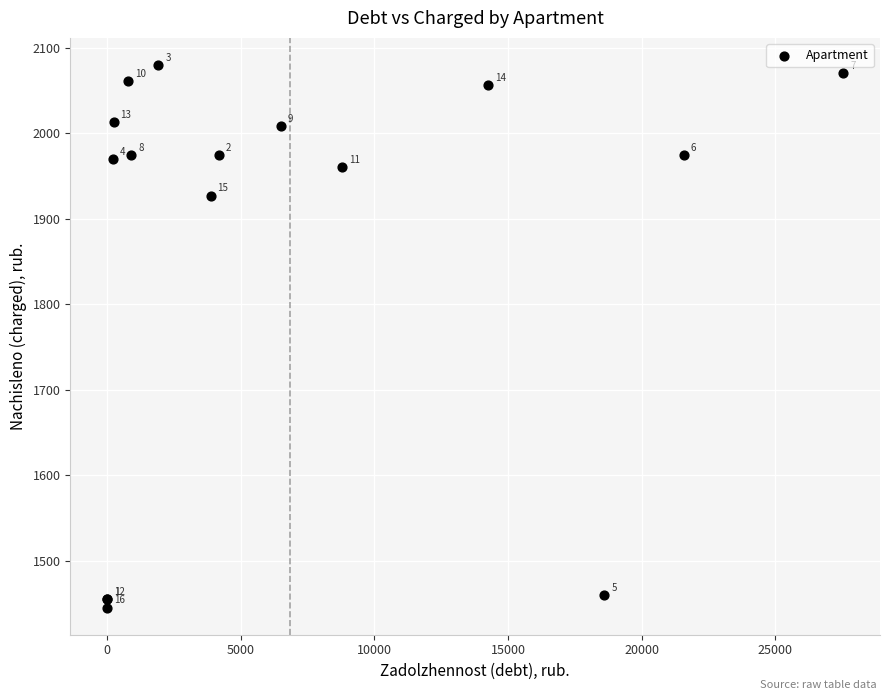

What Y value in the scatter plot is closest to 1762?

1927.1